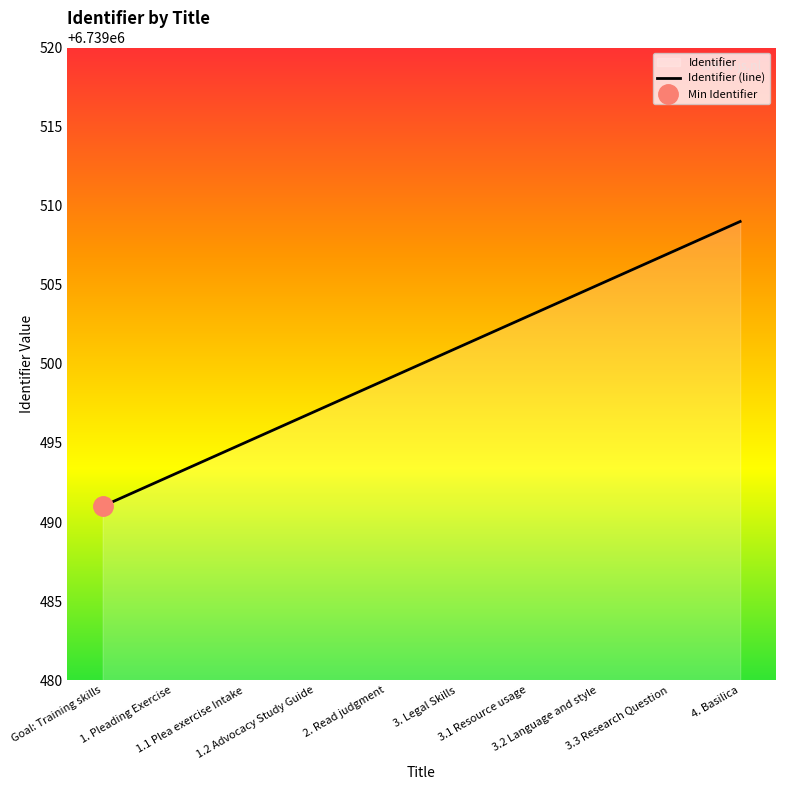

What is the ratio of the value at 1.2 Advocacy Study Guide to the value at 3.2 Language and style?

1.0